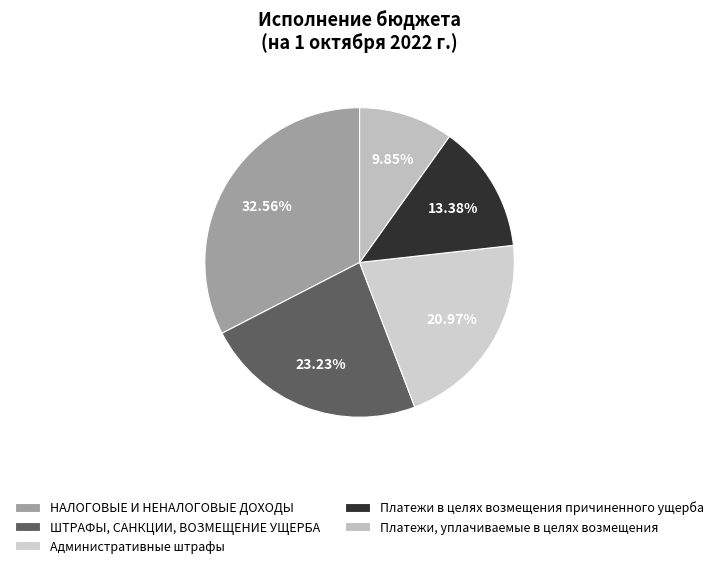

To the nearest percent, what is the average slice percentage?

20%